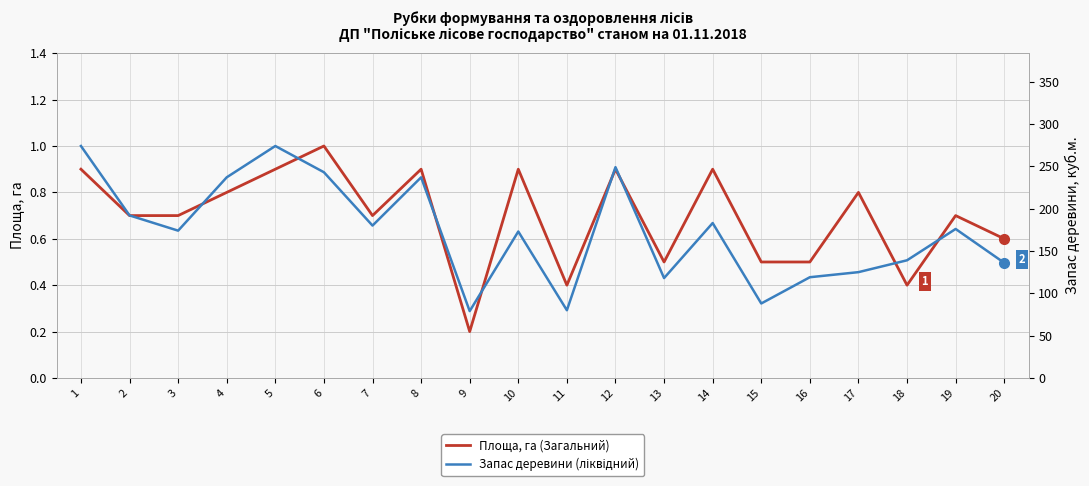

True or false: Площа, га (Загальний) and Запас деревини (ліквідний) intersect in this chart.

False